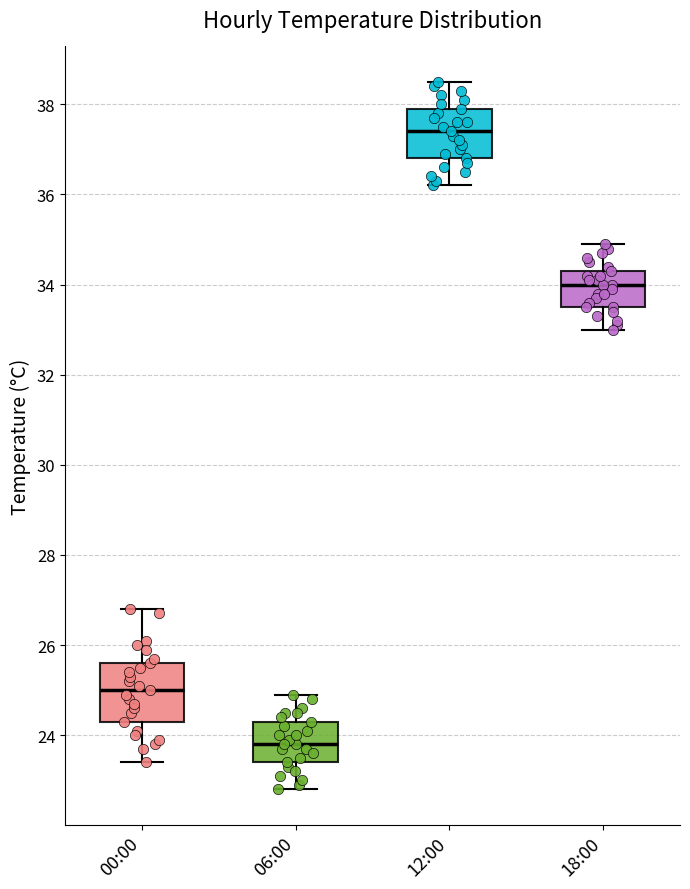

Where does the upper whisker of the box for 06:00 end on the y-axis? The values are not printed on the chart, so give them approximately, as read against the axis.

25.0